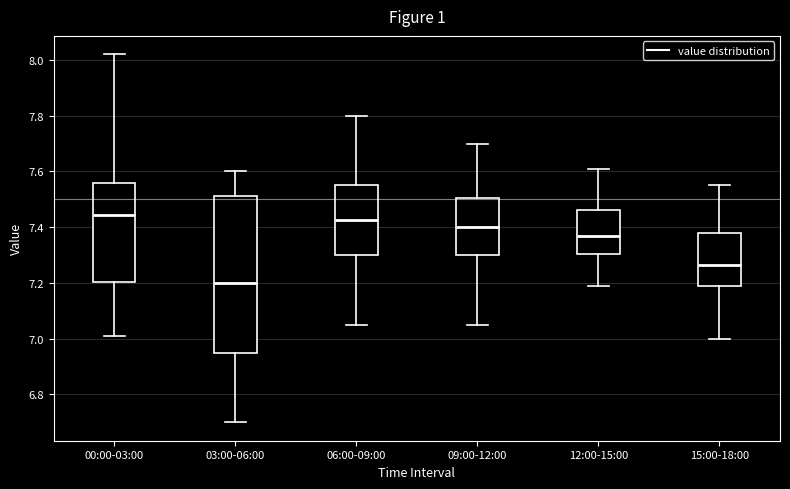

Which box's median line is the lowest?

03:00-06:00